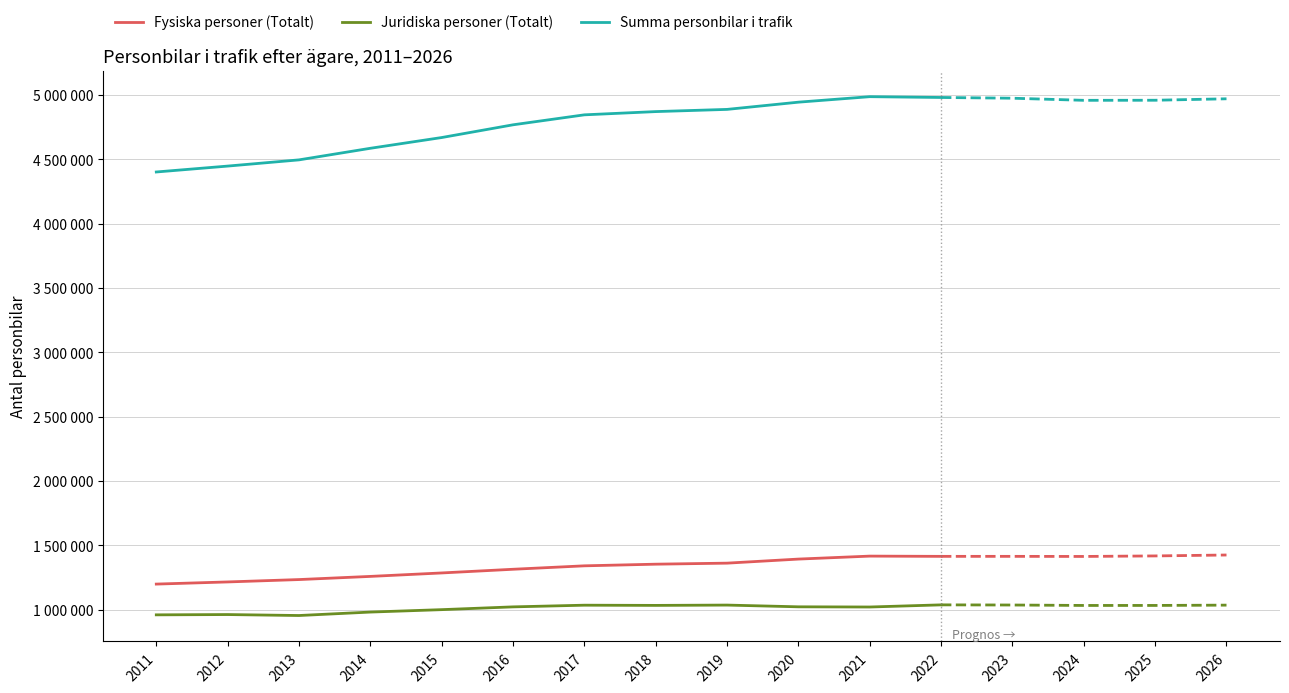

At which category does the chart reach its peak across all series?

2021